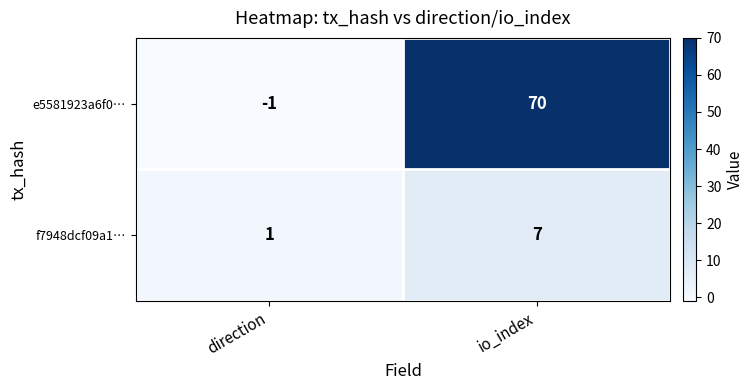

Reading right to left, list all the values displayed in this chart.

e5581923a6f0…: 70	-1
f7948dcf09a1…: 7	1